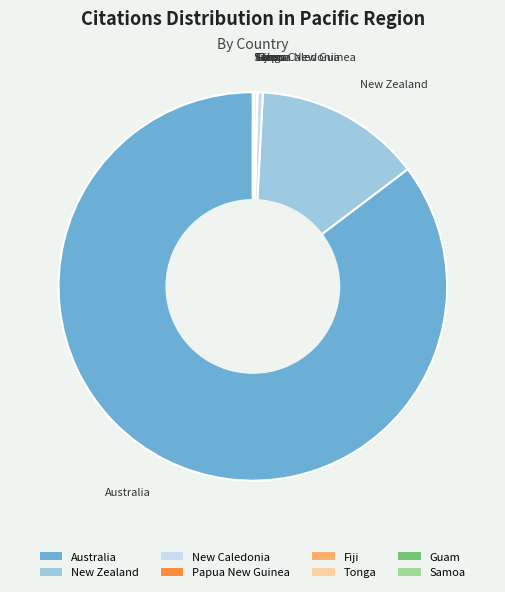

What is the largest slice in the pie chart?

Australia